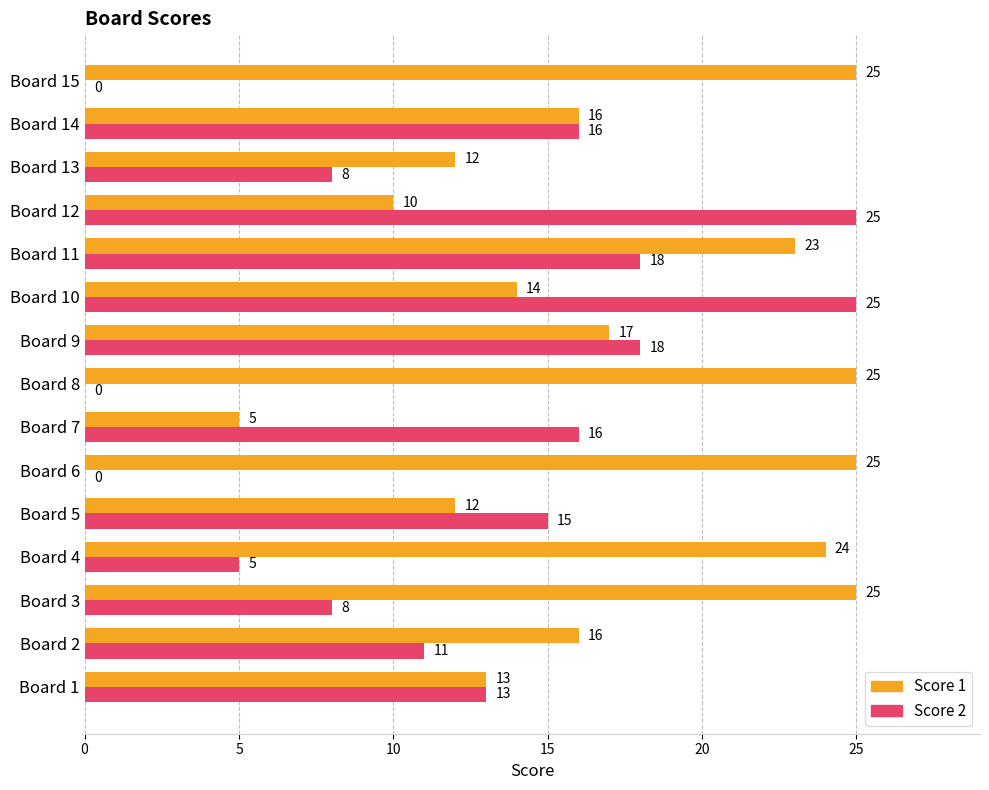

What is the sum of all Score 2 values?

178